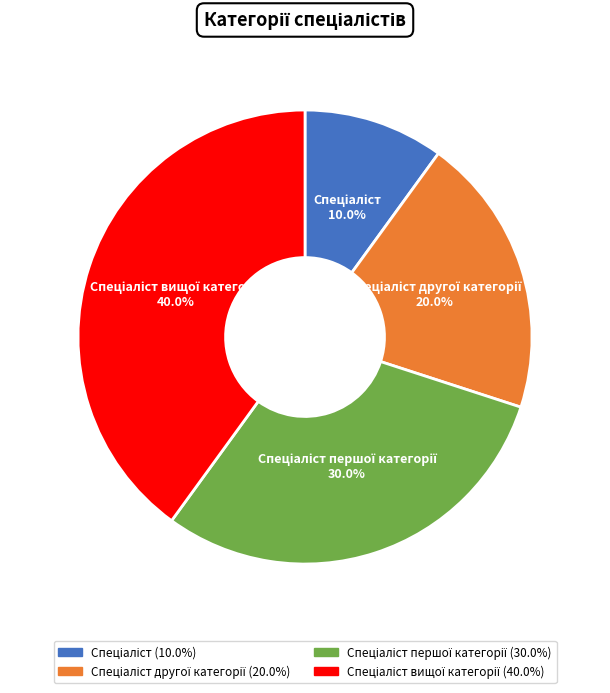

Is there any slice that represents more than half of the pie?

No